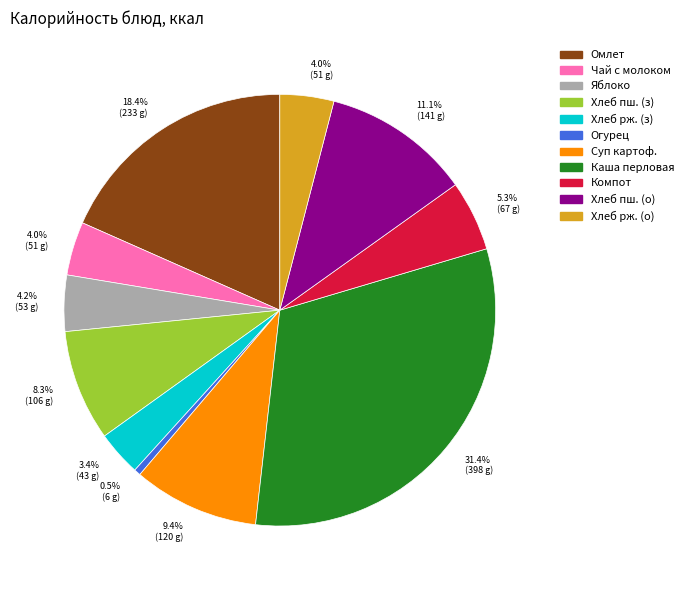

Count the number of slices in the pie.

11